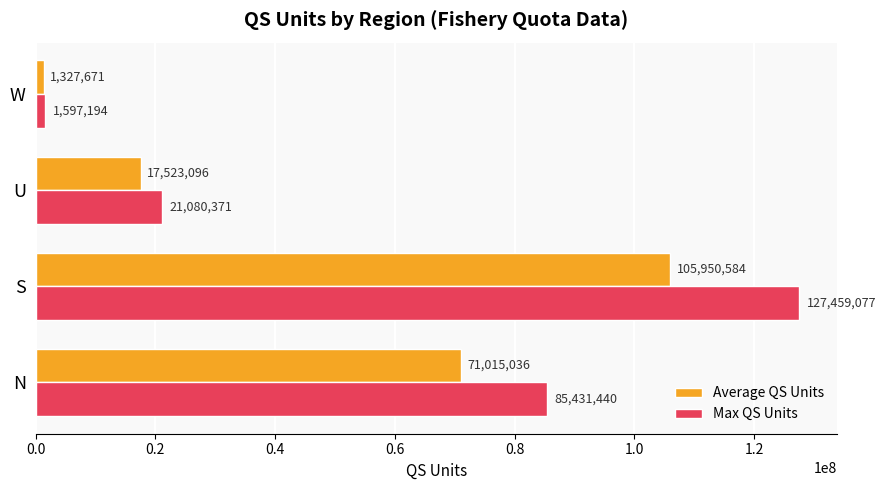

Is the value of Average QS Units at U greater than the value of Max QS Units at N?

No